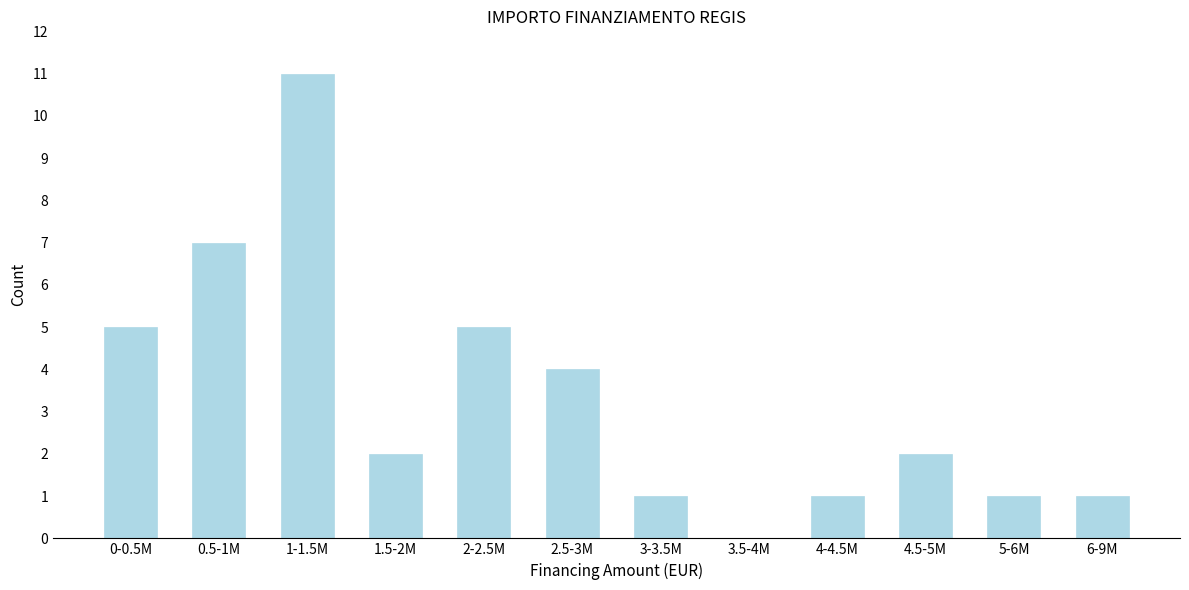

Reading left to right, transcribe all the data shown in this chart.

0-0.5M=5	0.5-1M=7	1-1.5M=11	1.5-2M=2	2-2.5M=5	2.5-3M=4	3-3.5M=1	3.5-4M=0	4-4.5M=1	4.5-5M=2	5-6M=1	6-9M=1